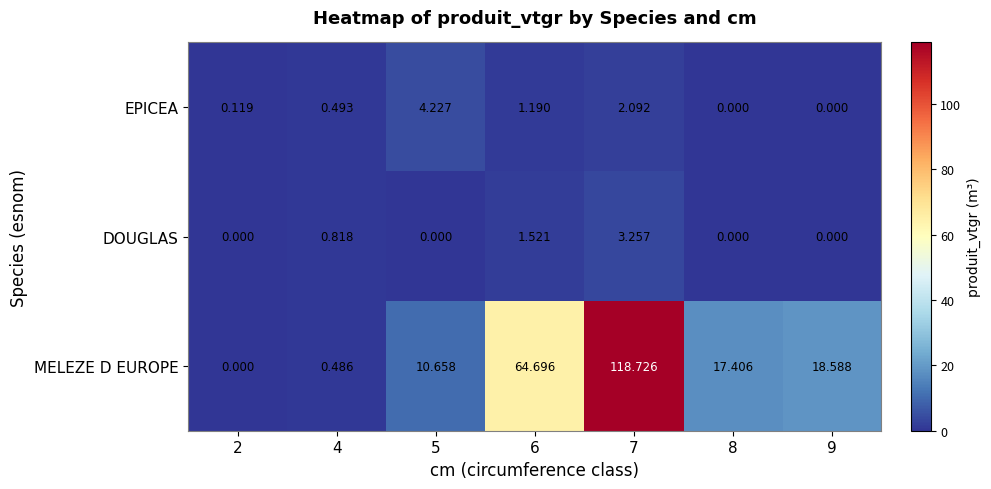

Which series changed the most between 7 and 9?

MELEZE D EUROPE